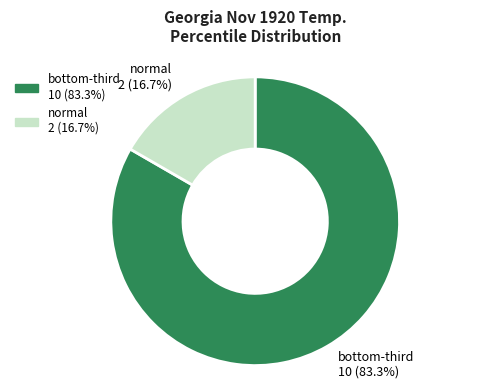

Is normal the majority of the pie?

No